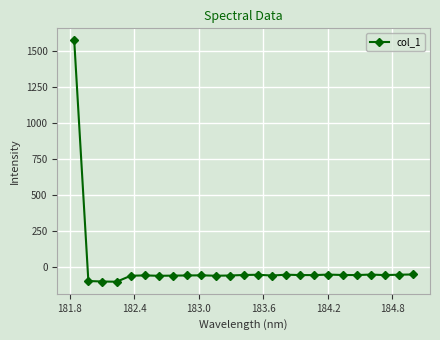

What is the greatest value displayed?

1571.5